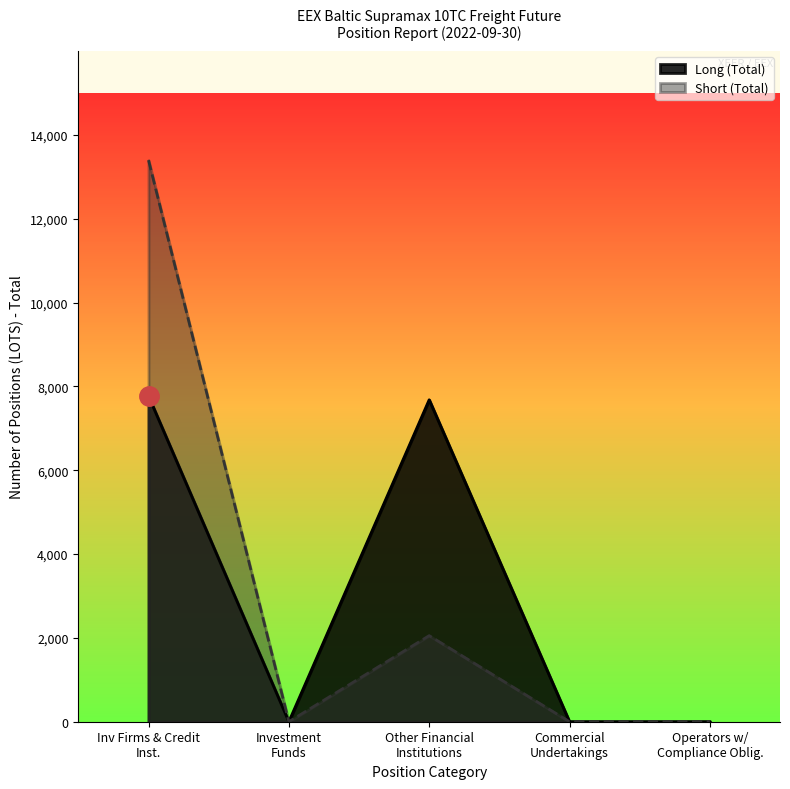

Which series has the widest spread of values?

Short (Total)